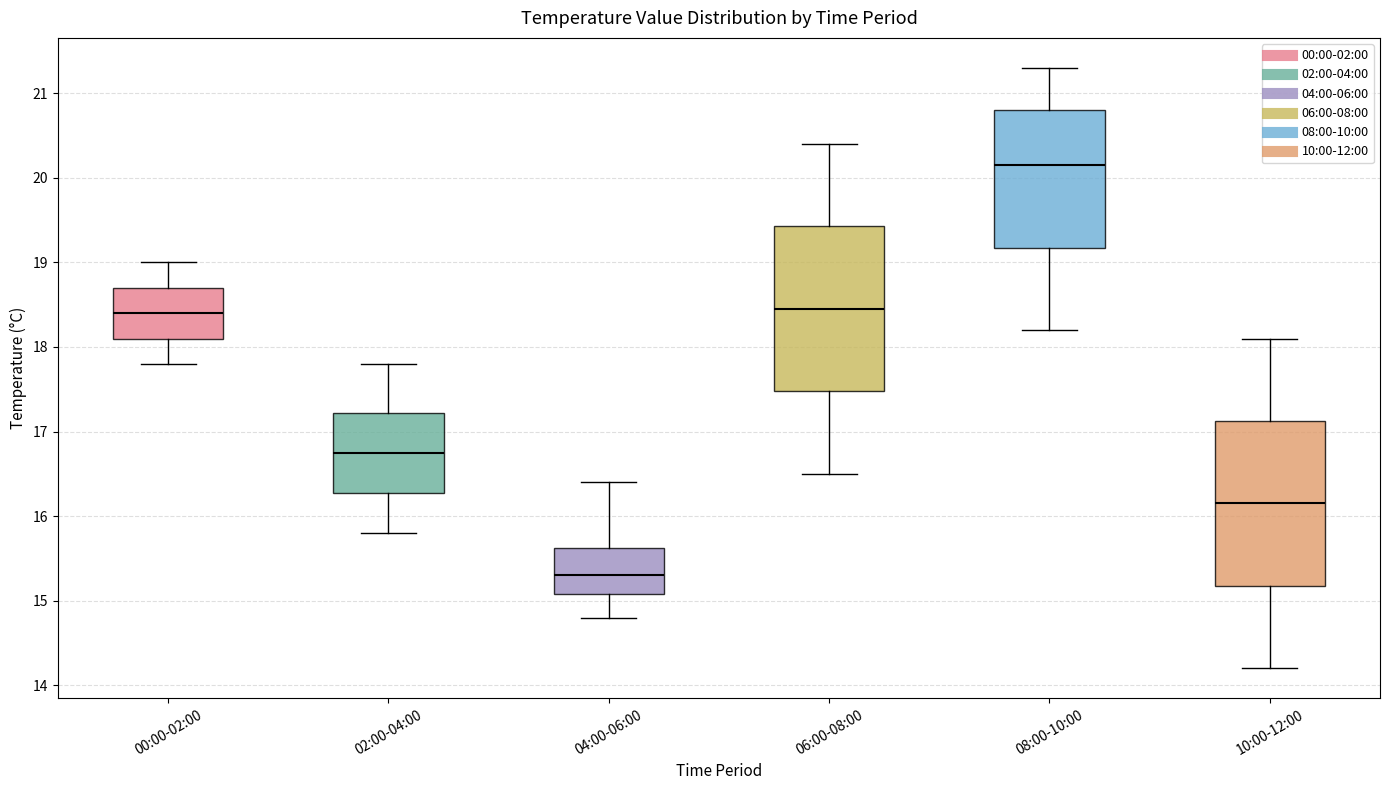

Reading left to right, read every box against the y-axis: the position of its median line, the range the box covers, and the ends of its whiskers. The values are not printed on the chart, so give them approximately, as read against the axis.

00:00-02:00: median 18.4, box 18.1 to 18.7, whiskers 17.8 to 19.0
02:00-04:00: median 16.8, box 16.3 to 17.2, whiskers 15.8 to 17.8
04:00-06:00: median 15.3, box 15.1 to 15.6, whiskers 14.8 to 16.4
06:00-08:00: median 18.5, box 17.5 to 19.4, whiskers 16.5 to 20.4
08:00-10:00: median 20.2, box 19.2 to 20.8, whiskers 18.2 to 21.3
10:00-12:00: median 16.2, box 15.2 to 17.1, whiskers 14.2 to 18.1